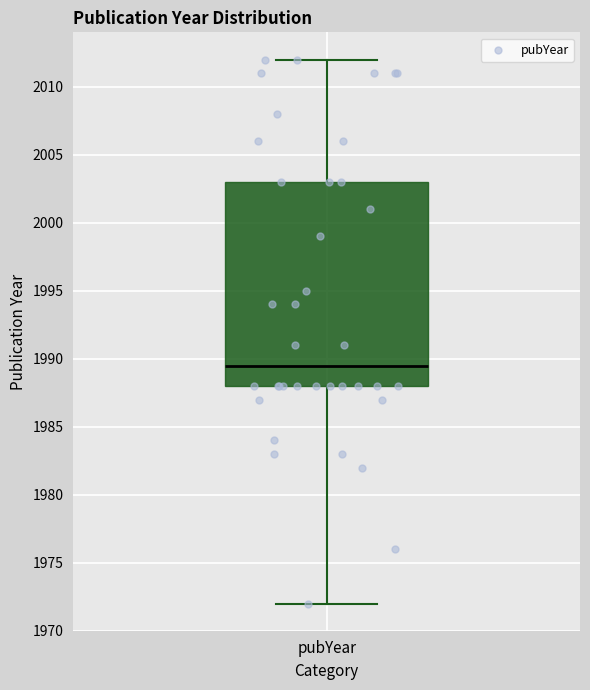

Where is the upper edge of the box for pubYear on the y-axis? The values are not printed on the chart, so give them approximately, as read against the axis.

2003.0